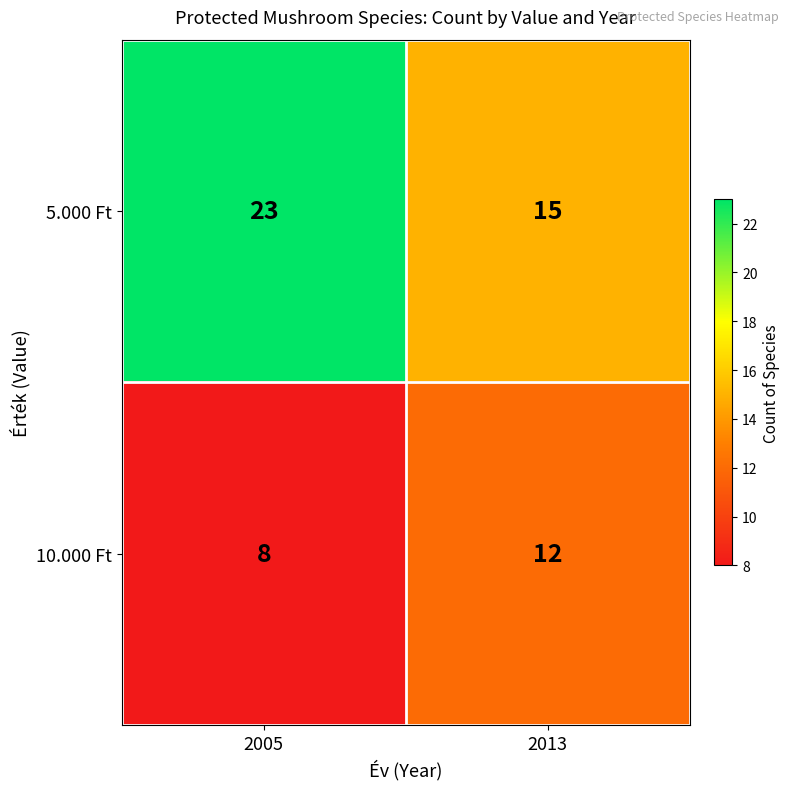

What is the sum of all 5.000 Ft values?

38